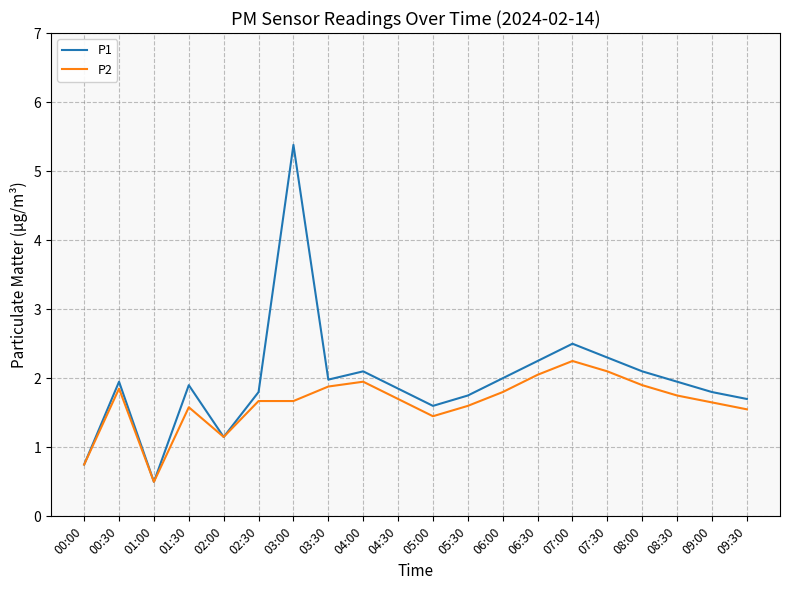

Which series has the largest range (max minus min)?

P1